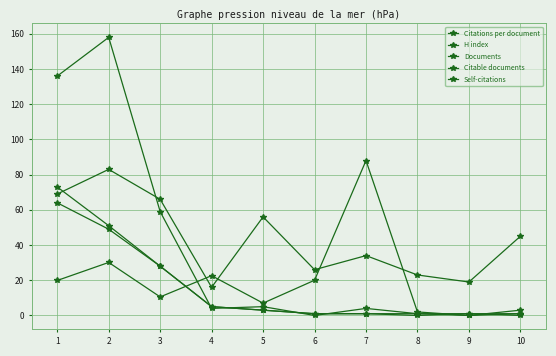

Which category has the highest value in the Documents series?

1